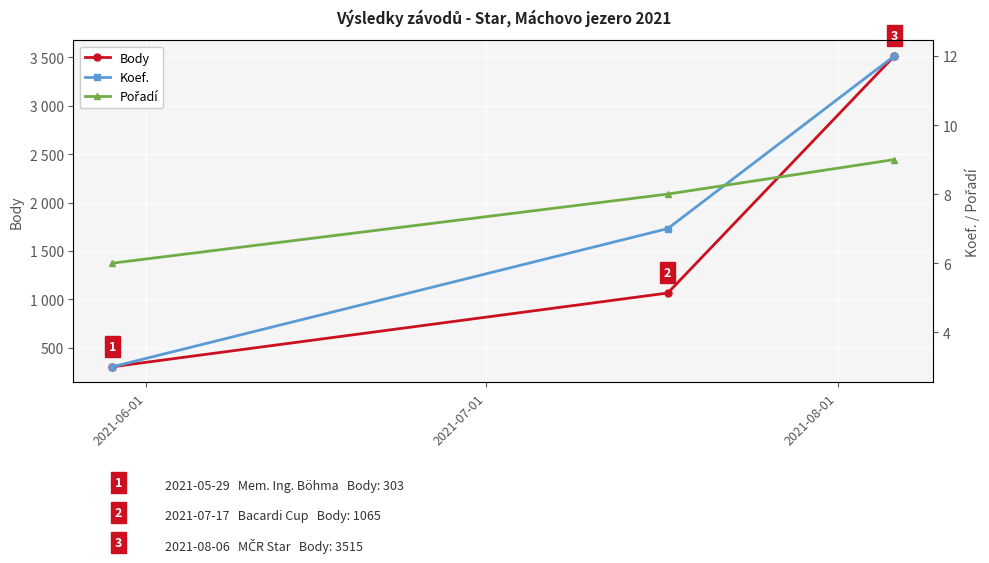

Is it true that Body equals 1916 at 2021-07-01?

False